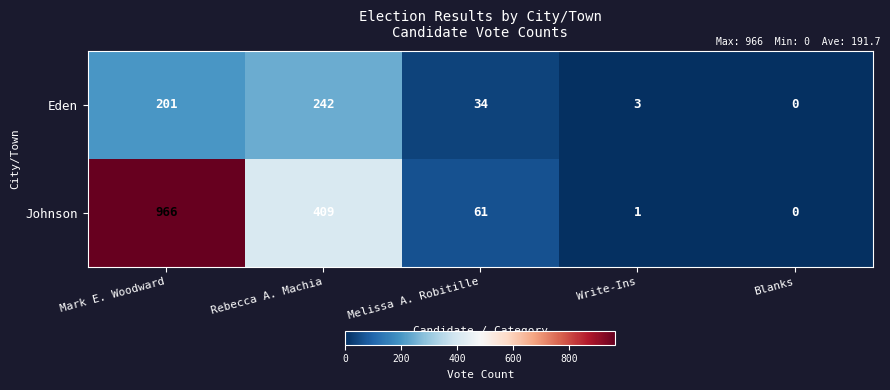

Where does the Eden series first go above 34?

Mark E. Woodward